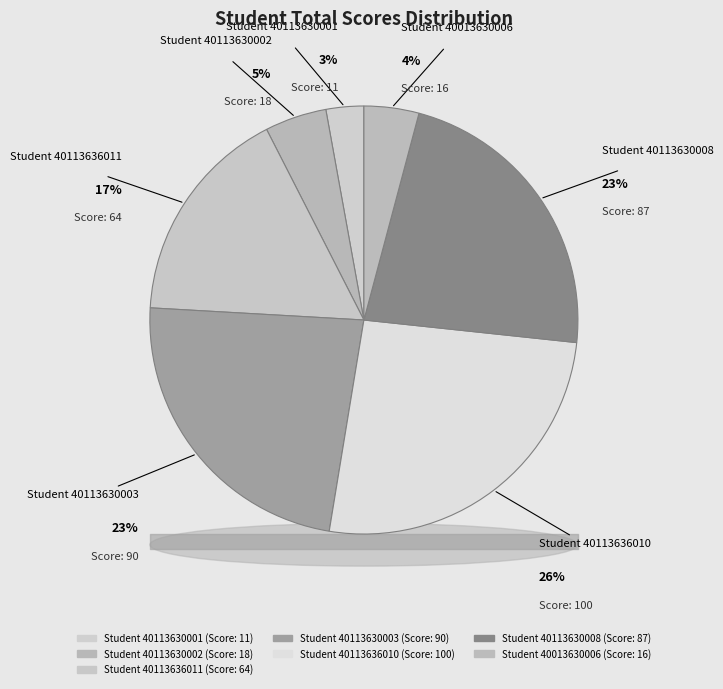

Approximately how many times larger is the value at 16 compared to 100?

0.2